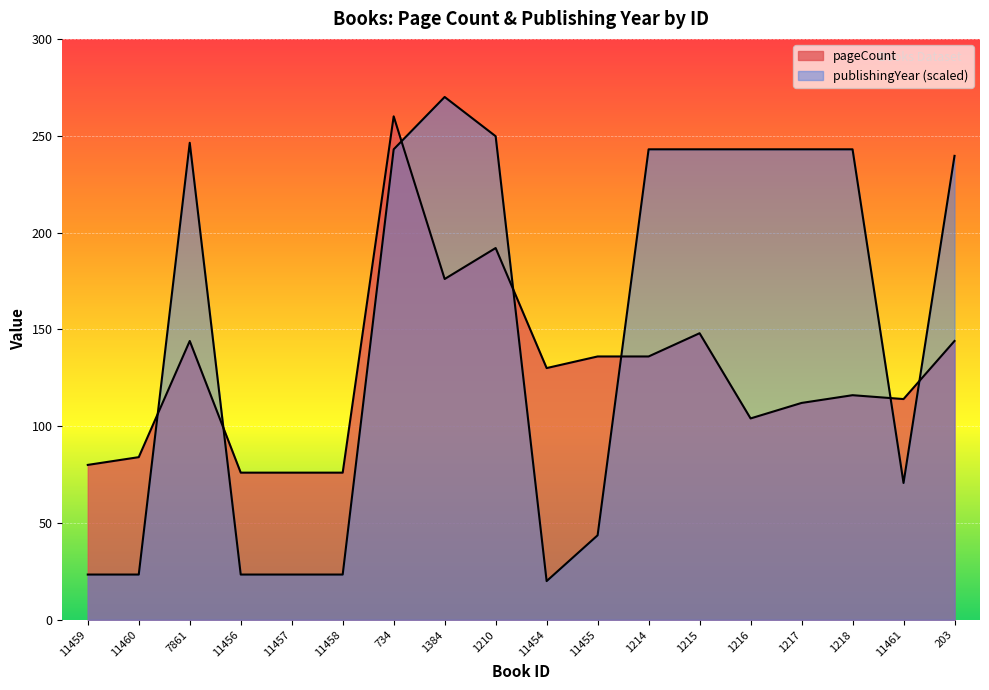

How many intersections are there between pageCount and publishingYear?

7